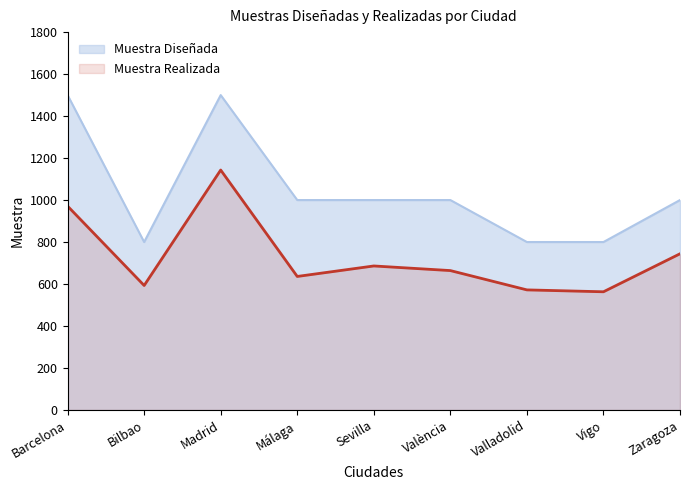

The Muestra Realizada series shows 1579 at Madrid. True or false?

False